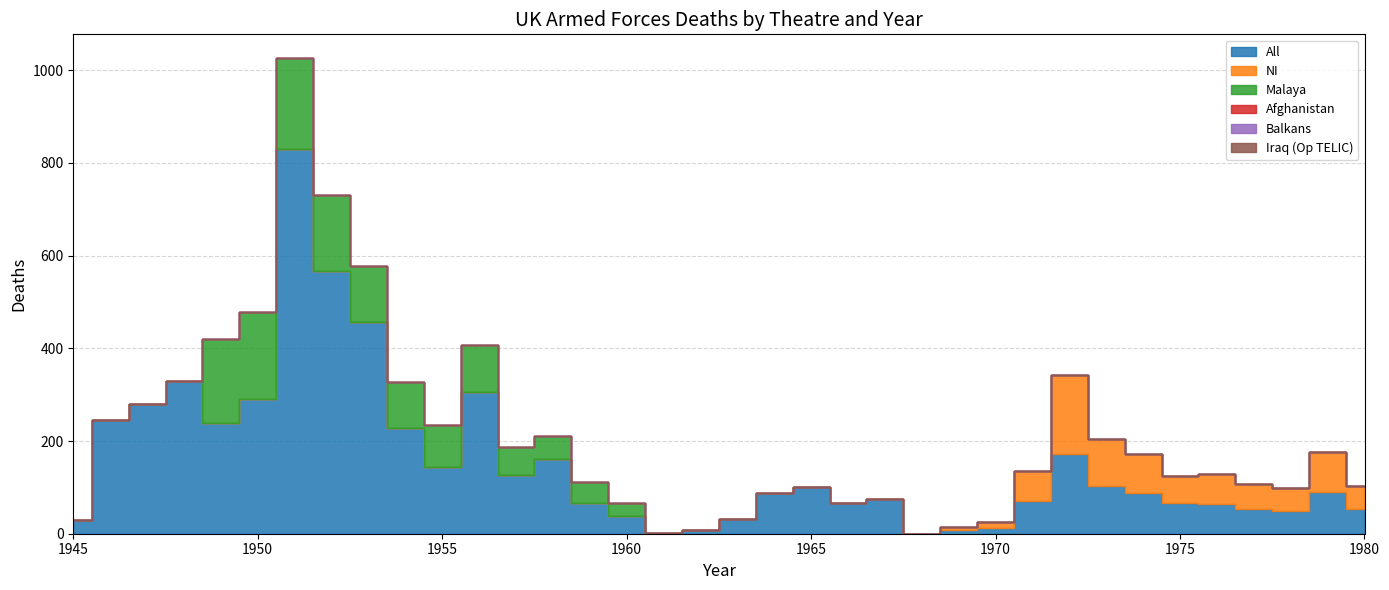

Count the number of data series in this chart.

6